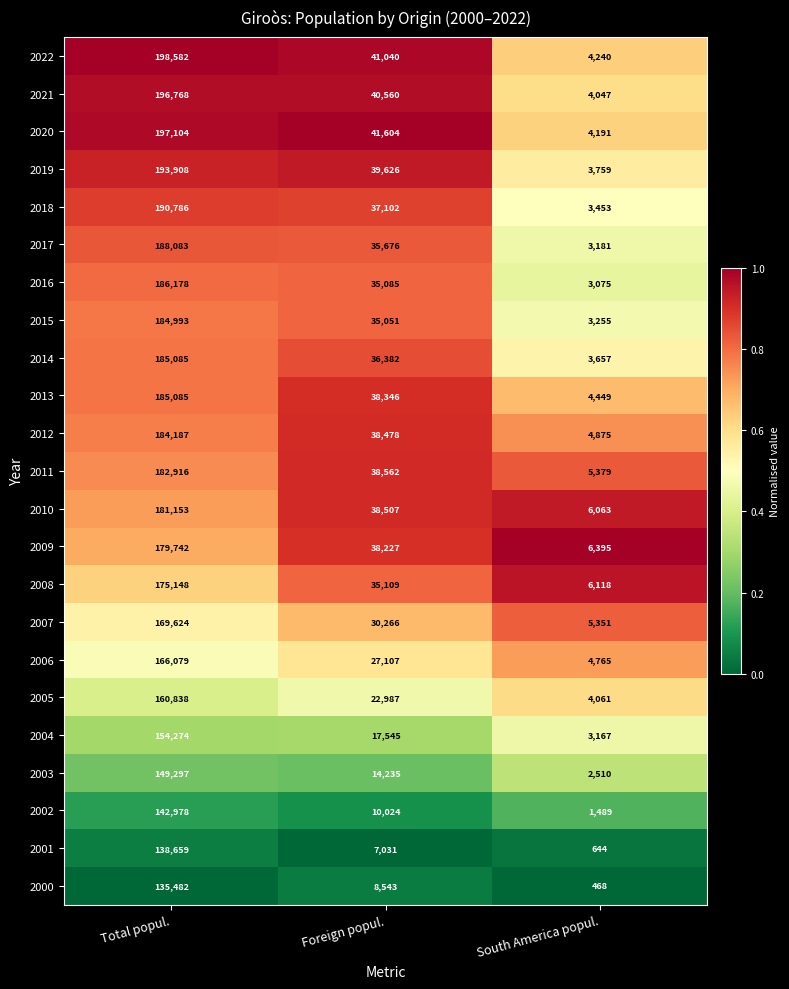

At which label does 2018 reach its minimum?

South America popul.